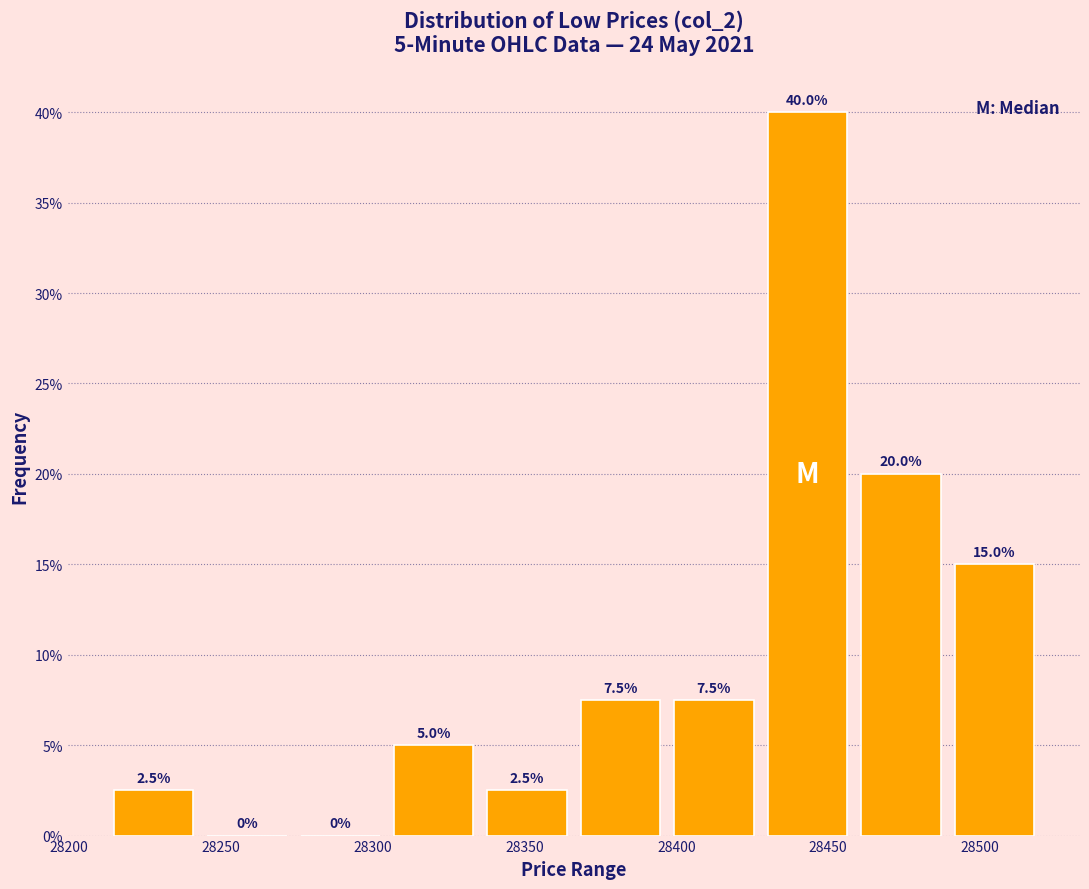

Which range on the x-axis has the tallest bar?

28430 to 28460